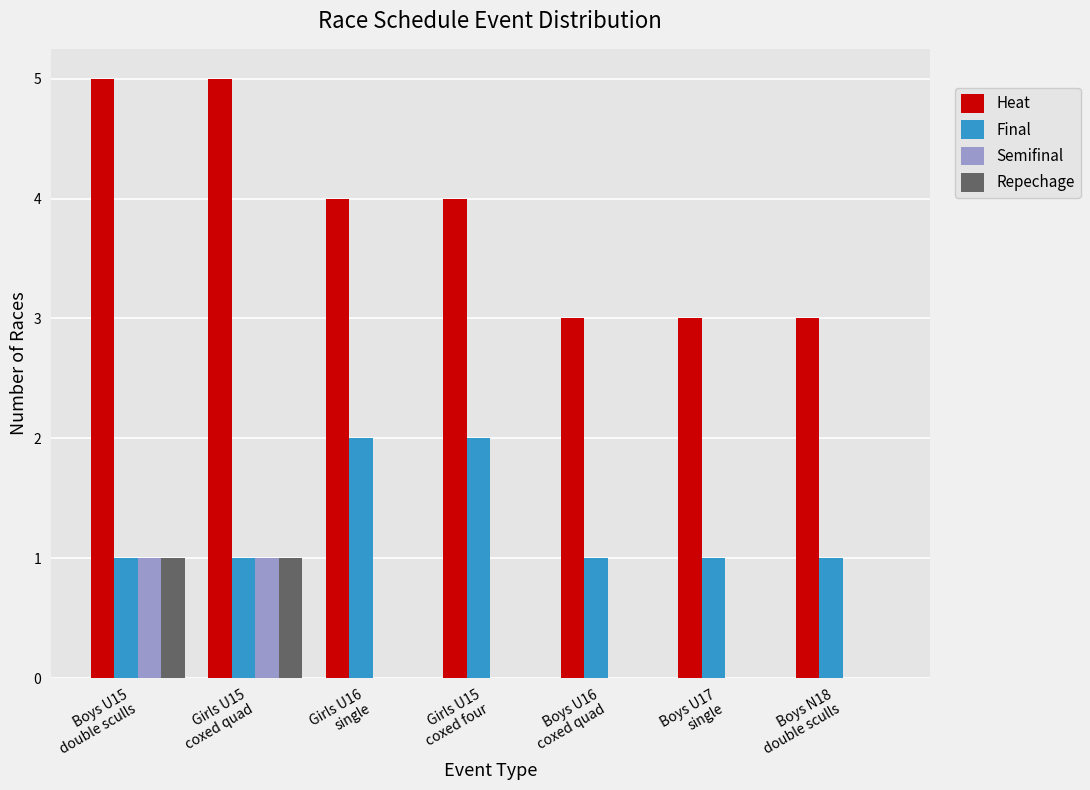

Is the value of Heat at Girls U15
coxed four greater than the value of Semifinal at Girls U15
coxed four?

Yes